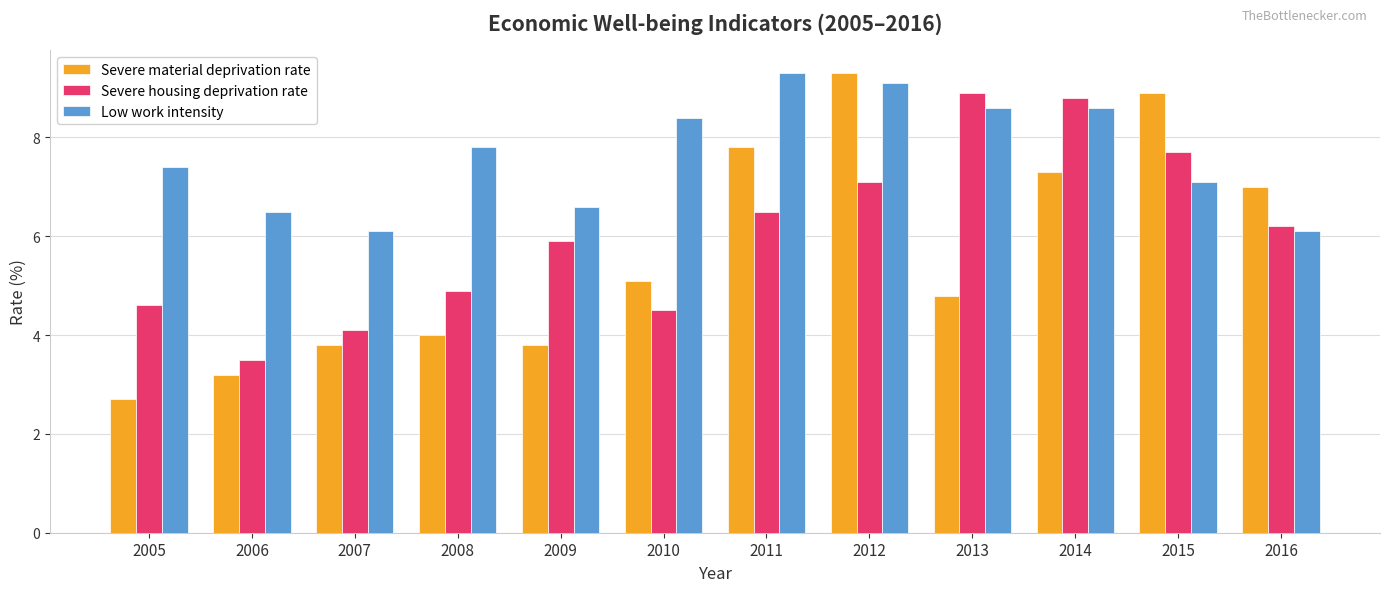

At which label does Low work intensity reach its peak?

2011